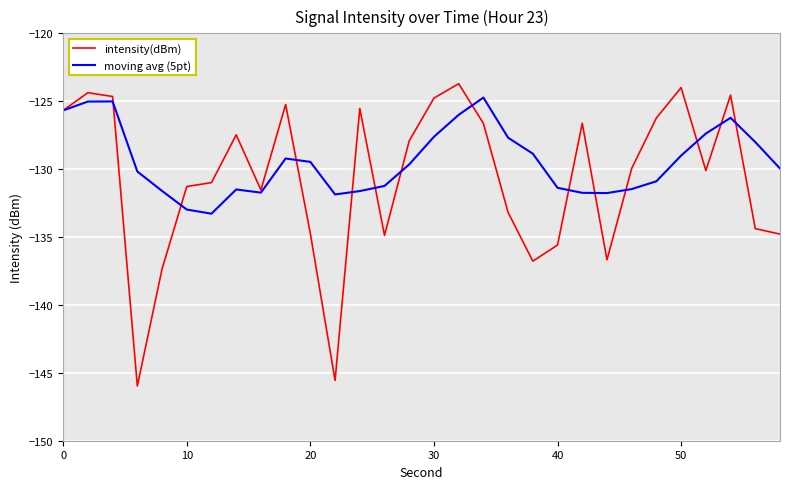

What is the greatest value displayed?

-123.7